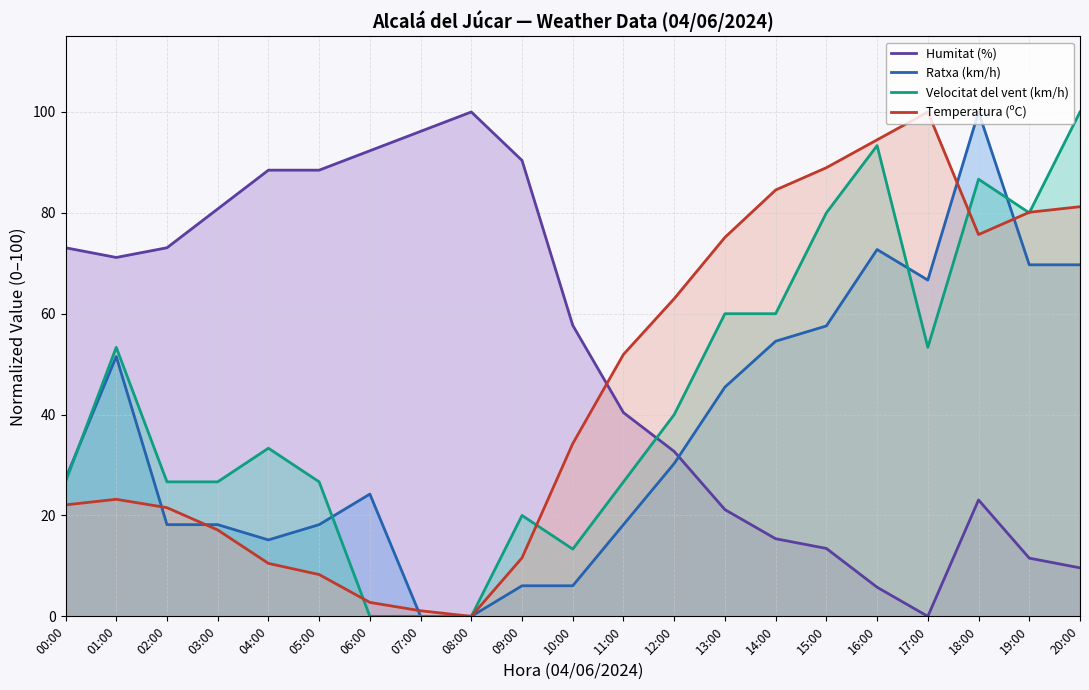

Reading left to right, list all the values displayed in this chart.

Humitat (%): 73.1	71.2	73.1	80.8	88.5	88.5	92.3	96.2	100.0	90.4	57.7	40.4	32.7	21.2	15.4	13.5	5.8	0.0	23.1	11.5	9.6
Ratxa (km/h): 27.3	51.5	18.2	18.2	15.2	18.2	24.2	0.0	0.0	6.1	6.1	18.2	30.3	45.5	54.5	57.6	72.7	66.7	100.0	69.7	69.7
Velocitat del vent (km/h): 26.7	53.3	26.7	26.7	33.3	26.7	0.0	0.0	0.0	20.0	13.3	26.7	40.0	60.0	60.0	80.0	93.3	53.3	86.7	80.0	100.0
Temperatura (ºC): 22.1	23.2	21.5	17.1	10.5	8.3	2.8	1.1	0.0	11.6	34.3	51.9	63.0	75.1	84.5	89.0	94.5	100.0	75.7	80.1	81.2